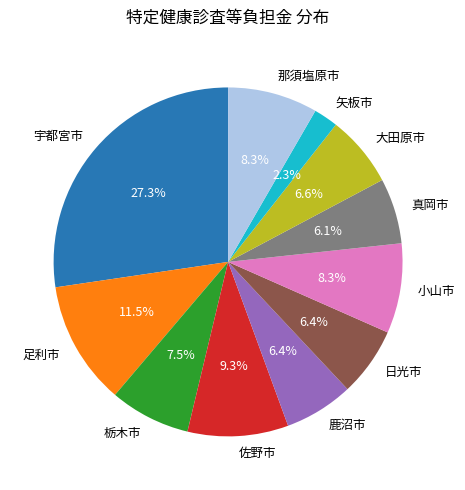

To the nearest percent, what percentage of the pie is 那須塩原市?

8%